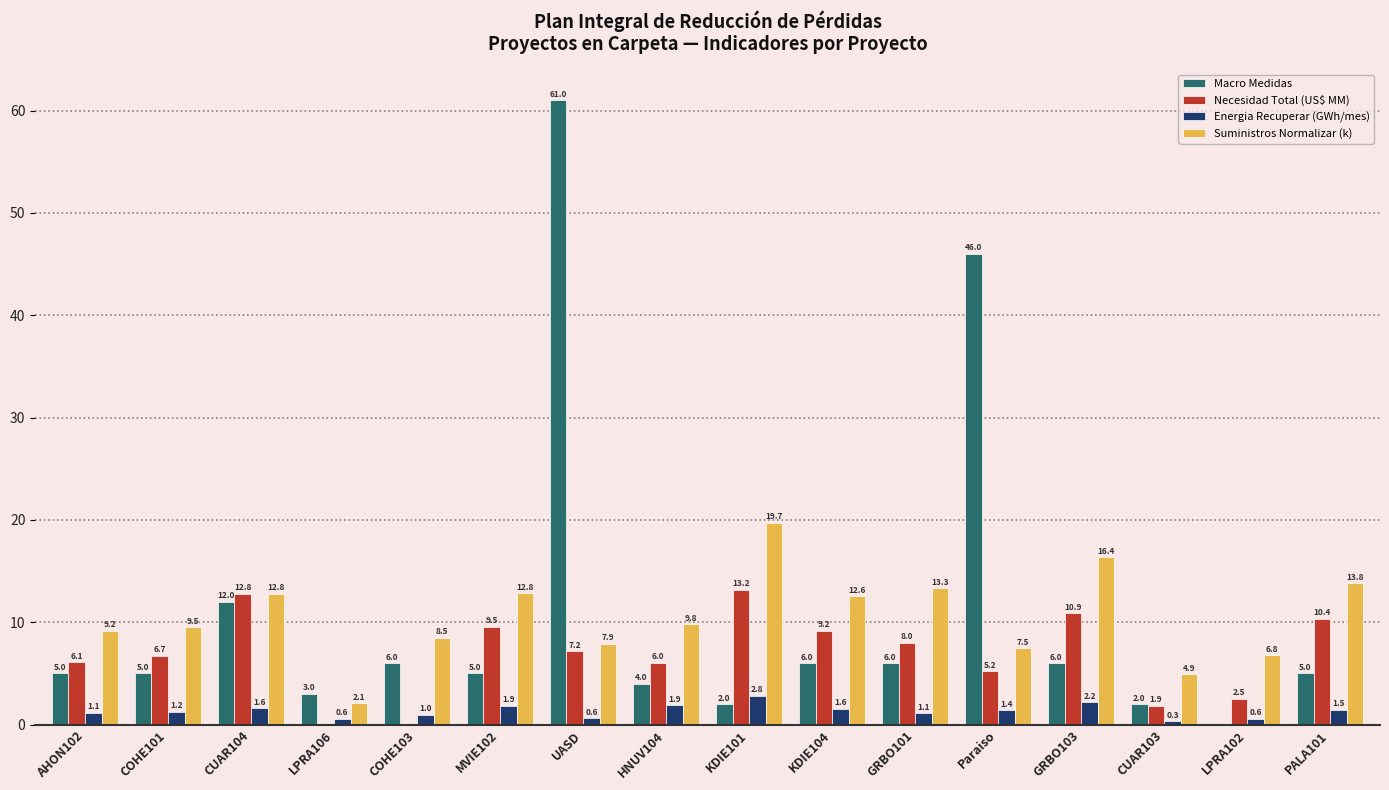

What is the sum of all Necesidad Total (US$ MM) values?

109.6